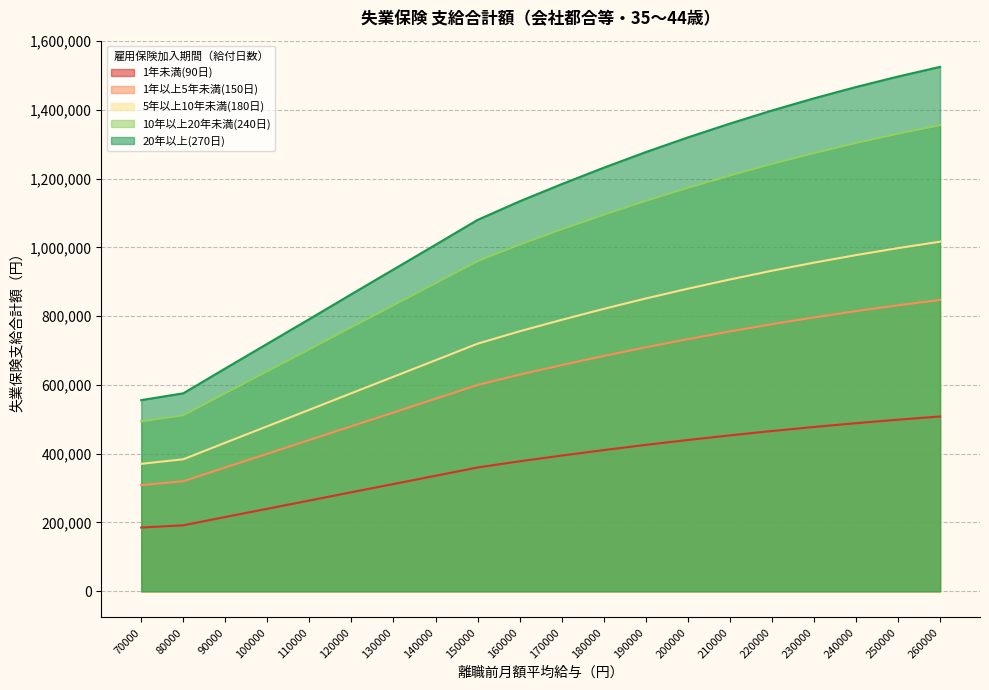

Reading left to right, list all the values displayed in this chart.

1年未満(90日): 70000=185310	80000=191880	90000=216000	100000=239940	110000=263880	120000=288000	130000=311940	140000=335880	150000=360000	160000=378000	170000=394650	180000=410580	190000=425700	200000=439920	210000=453330	220000=466020	230000=477810	240000=488790	250000=498960	260000=508320
1年以上5年未満(150日): 70000=308850	80000=319800	90000=360000	100000=399900	110000=439800	120000=480000	130000=519900	140000=559800	150000=600000	160000=630000	170000=657750	180000=684300	190000=709500	200000=733200	210000=755550	220000=776700	230000=796350	240000=814650	250000=831600	260000=847200
5年以上10年未満(180日): 70000=370620	80000=383760	90000=432000	100000=479880	110000=527760	120000=576000	130000=623880	140000=671760	150000=720000	160000=756000	170000=789300	180000=821160	190000=851400	200000=879840	210000=906660	220000=932040	230000=955620	240000=977580	250000=997920	260000=1016640
10年以上20年未満(240日): 70000=494160	80000=511680	90000=576000	100000=639840	110000=703680	120000=768000	130000=831840	140000=895680	150000=960000	160000=1008000	170000=1052400	180000=1094880	190000=1135200	200000=1173120	210000=1208880	220000=1242720	230000=1274160	240000=1303440	250000=1330560	260000=1355520
20年以上(270日): 70000=555930	80000=575640	90000=648000	100000=719820	110000=791640	120000=864000	130000=935820	140000=1007640	150000=1080000	160000=1134000	170000=1183950	180000=1231740	190000=1277100	200000=1319760	210000=1359990	220000=1398060	230000=1433430	240000=1466370	250000=1496880	260000=1524960